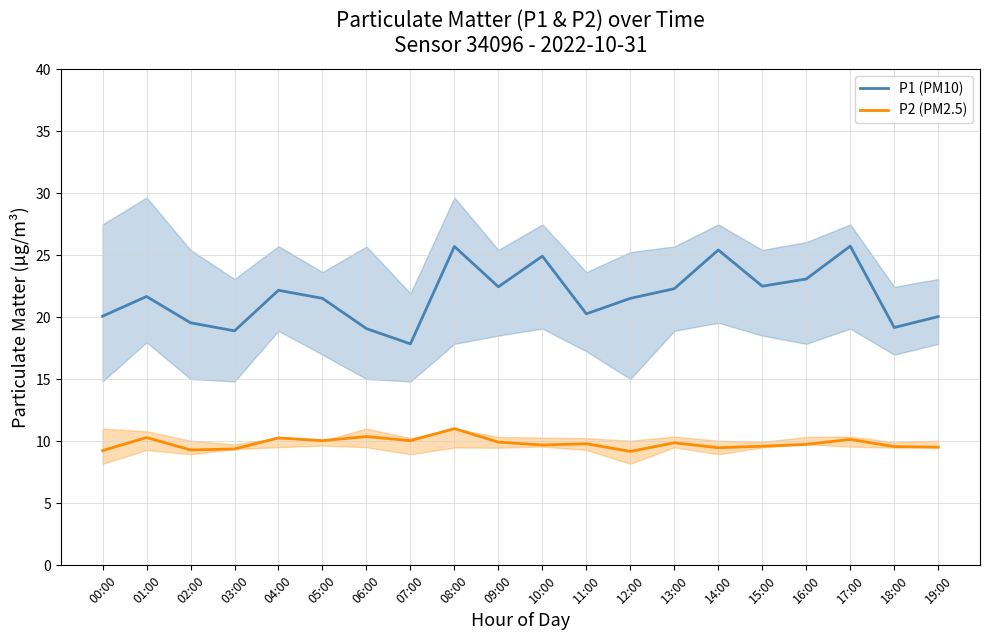

Rank the series by their average value, from highest to lowest.

P1 (PM10), P2 (PM2.5)